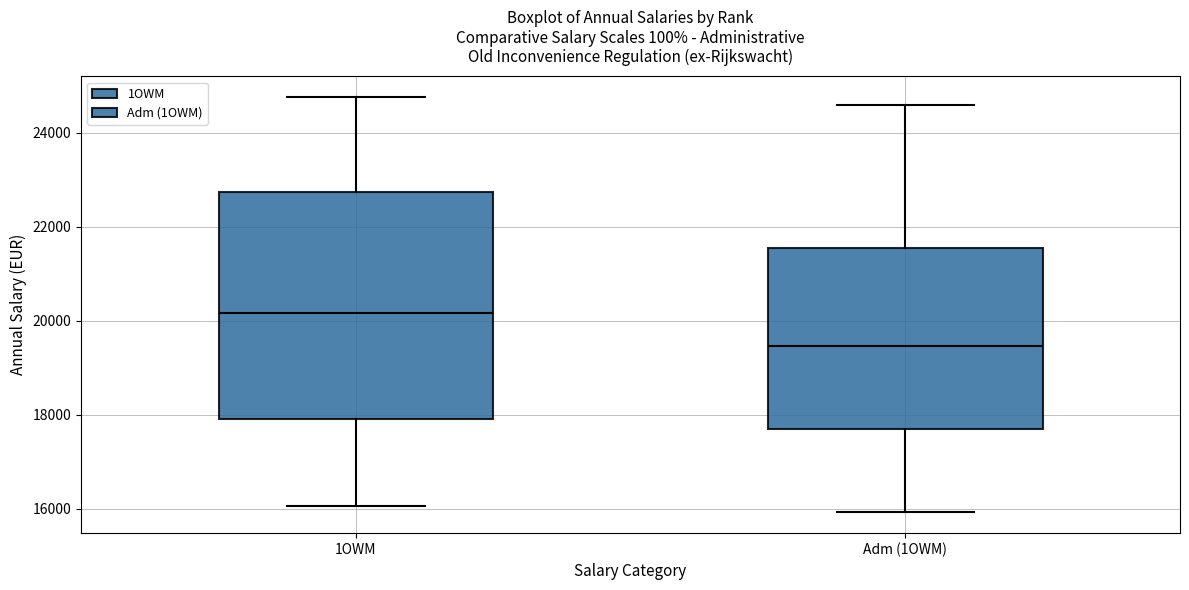

Reading left to right, transcribe this box plot: for each box, give where its median line is, the range the box spans, and where its two whiskers end, as read against the y-axis. The values are not printed on the chart, so give them approximately, as read against the axis.

1OWM: median 20200, box 18000 to 22800, whiskers 16000 to 24800
Adm (1OWM): median 19400, box 17600 to 21600, whiskers 16000 to 24600